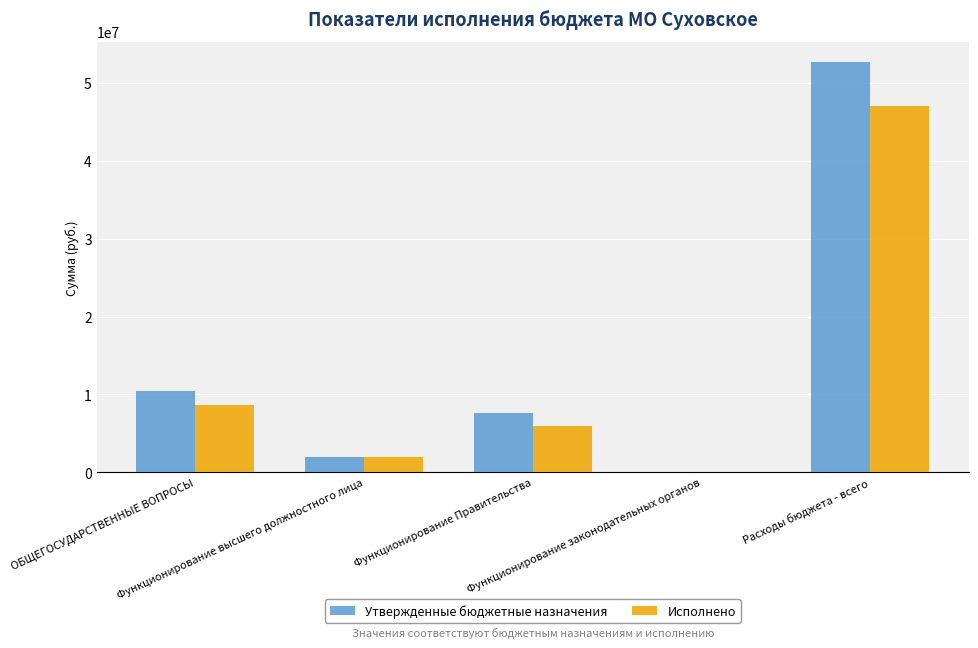

True or false: Утвержденные бюджетные назначения has a value of 1913833.0 at Функционирование высшего должностного лица.

True